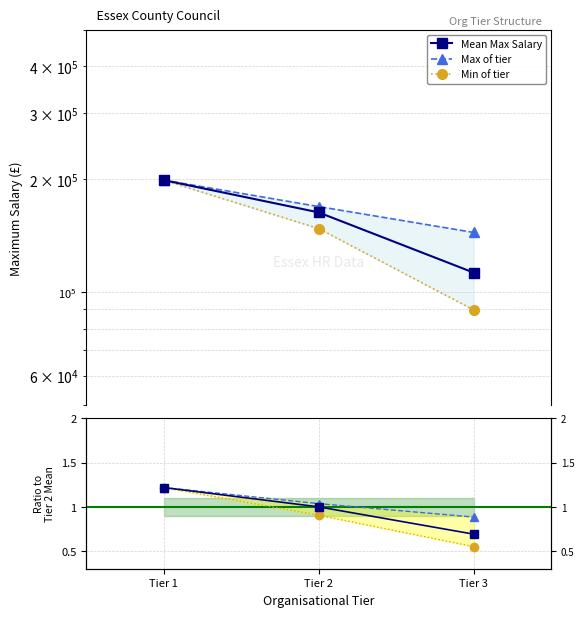

What is the sum of the Max ratio values at Tier 2 and Tier 1?

2.3